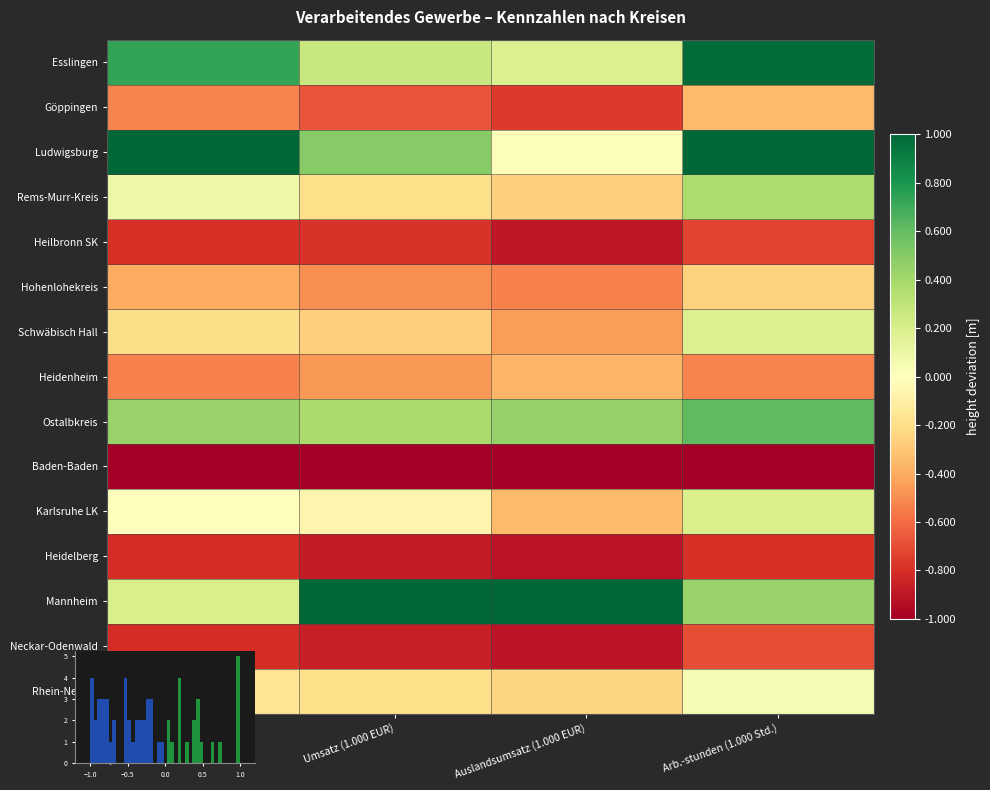

Is it true that Ostalbkreis equals 0.1 at Entgelte (1.000 EUR)?

False